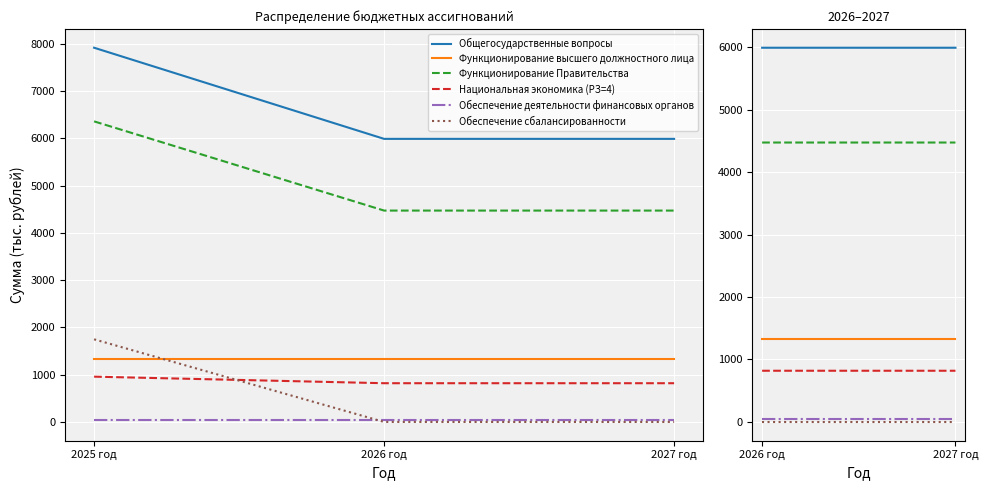

At which category does the chart reach its peak across all series?

2025 год